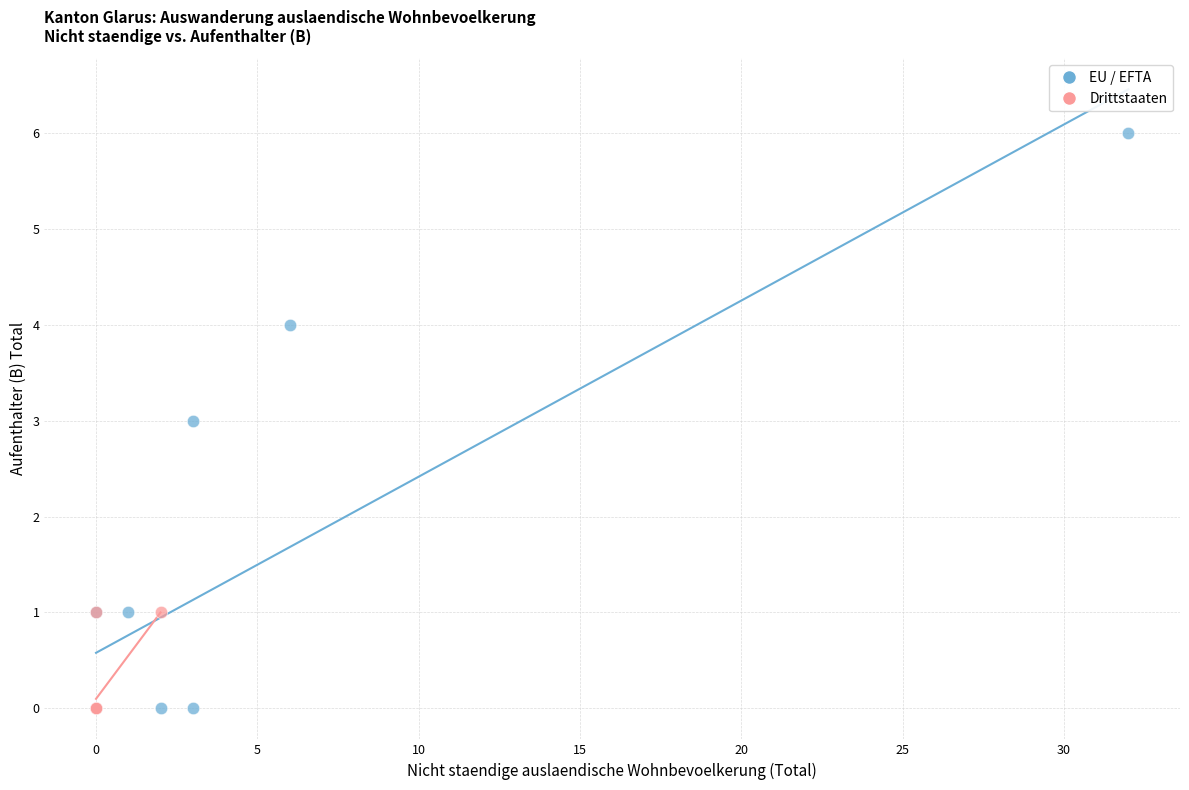

Which series contains the highest Y value?

EU / EFTA